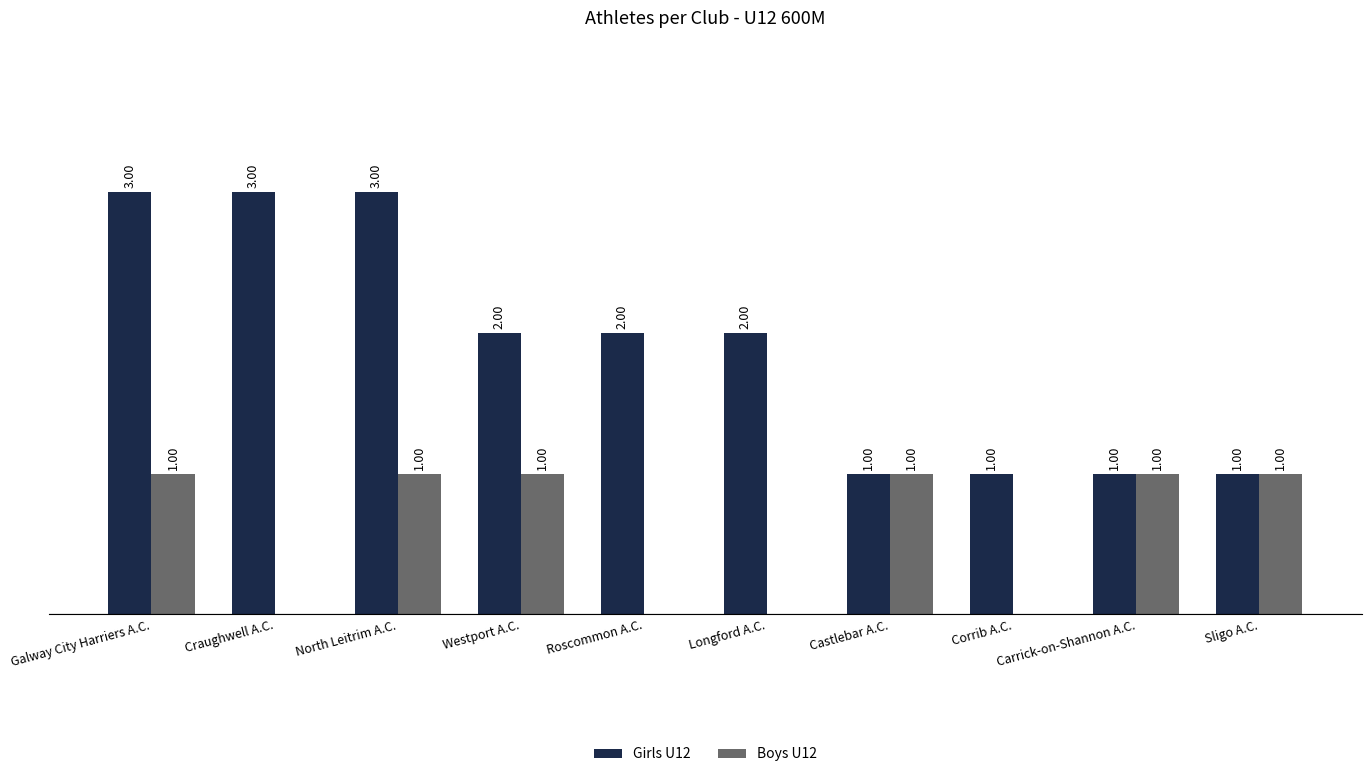

Are the bars horizontal?

No